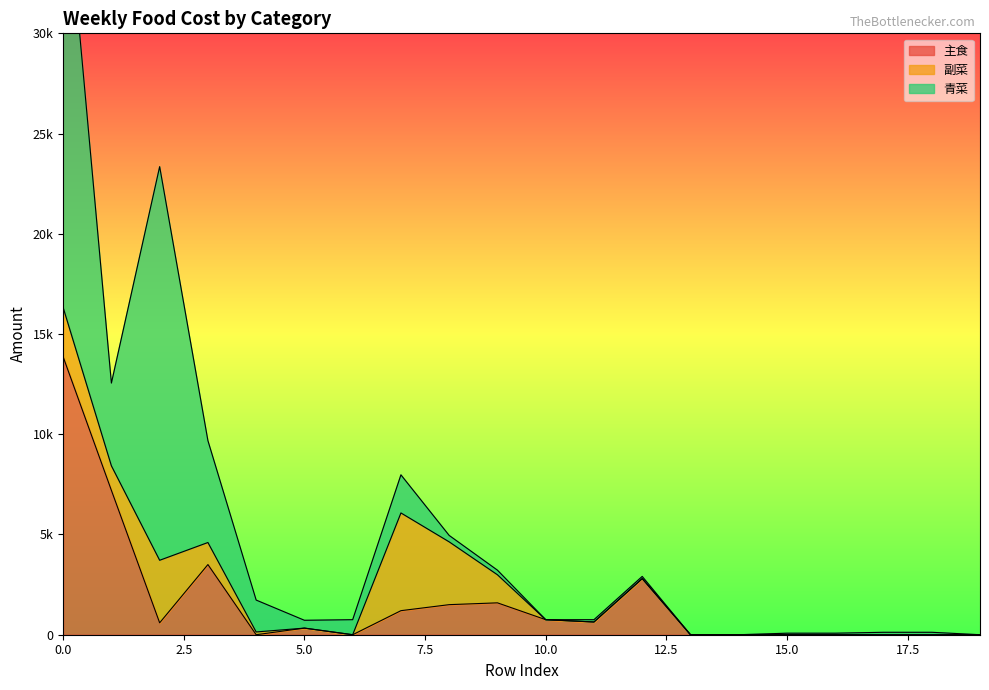

In 青菜, how many points are lower than both neighbors (excluding endpoints)?

3